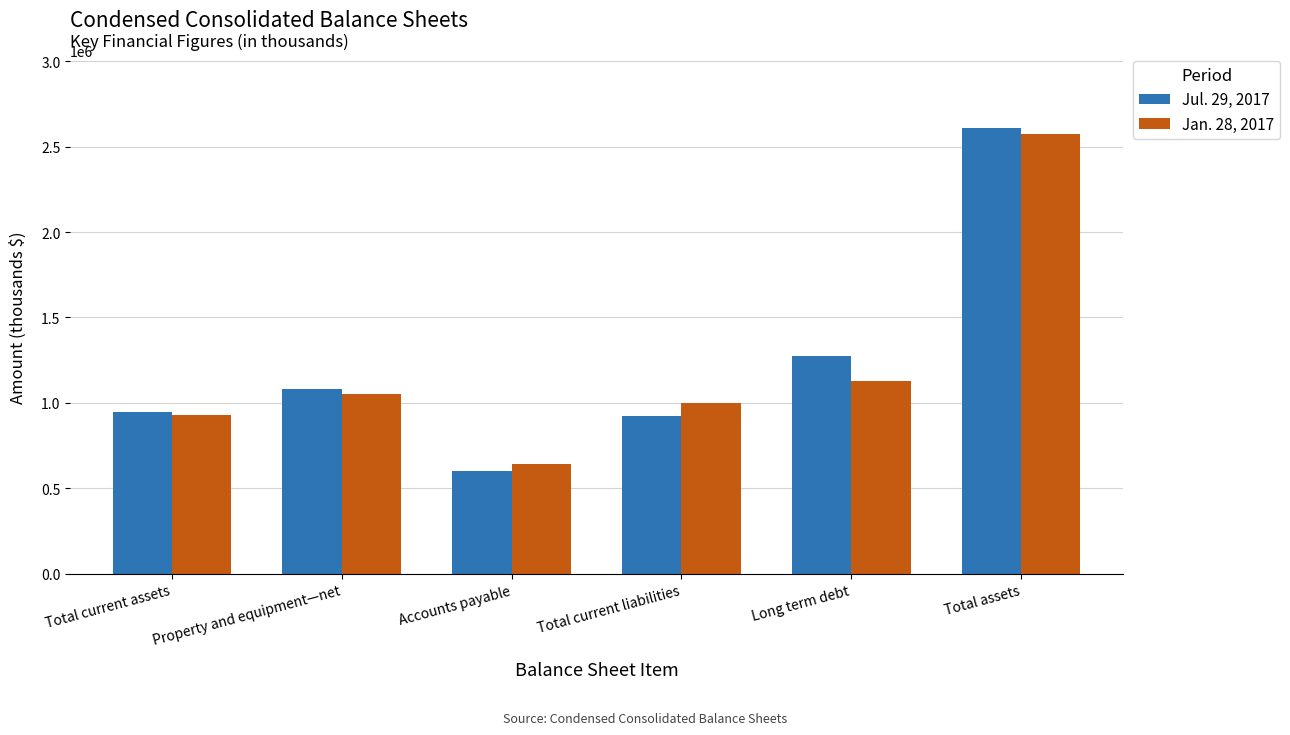

List the series in order of their overall mean, lowest first.

Jan. 28, 2017, Jul. 29, 2017